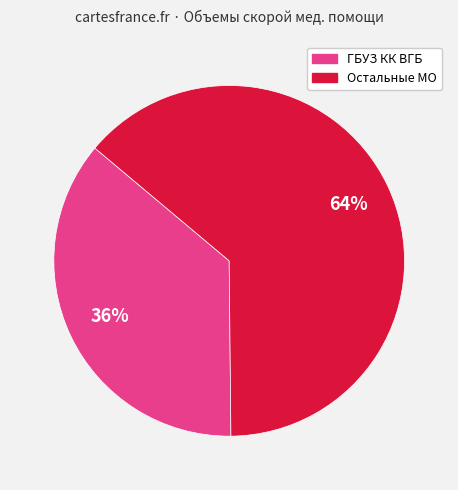

To the nearest percent, what is the average slice percentage?

50%